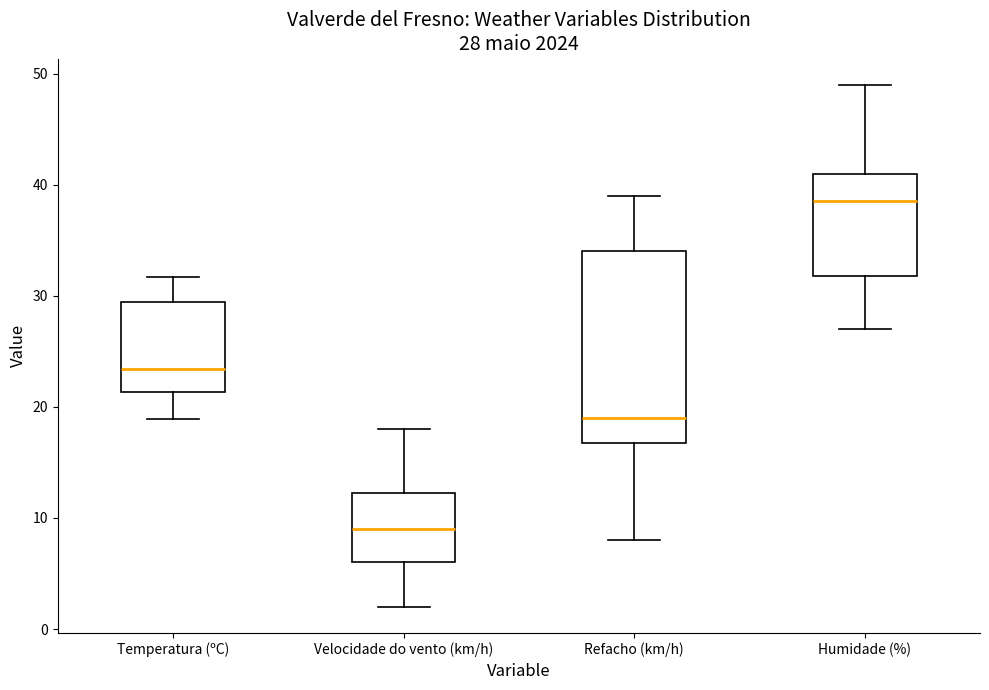

Comparing the boxes themselves (not the whiskers), which one is the tallest?

Refacho (km/h)